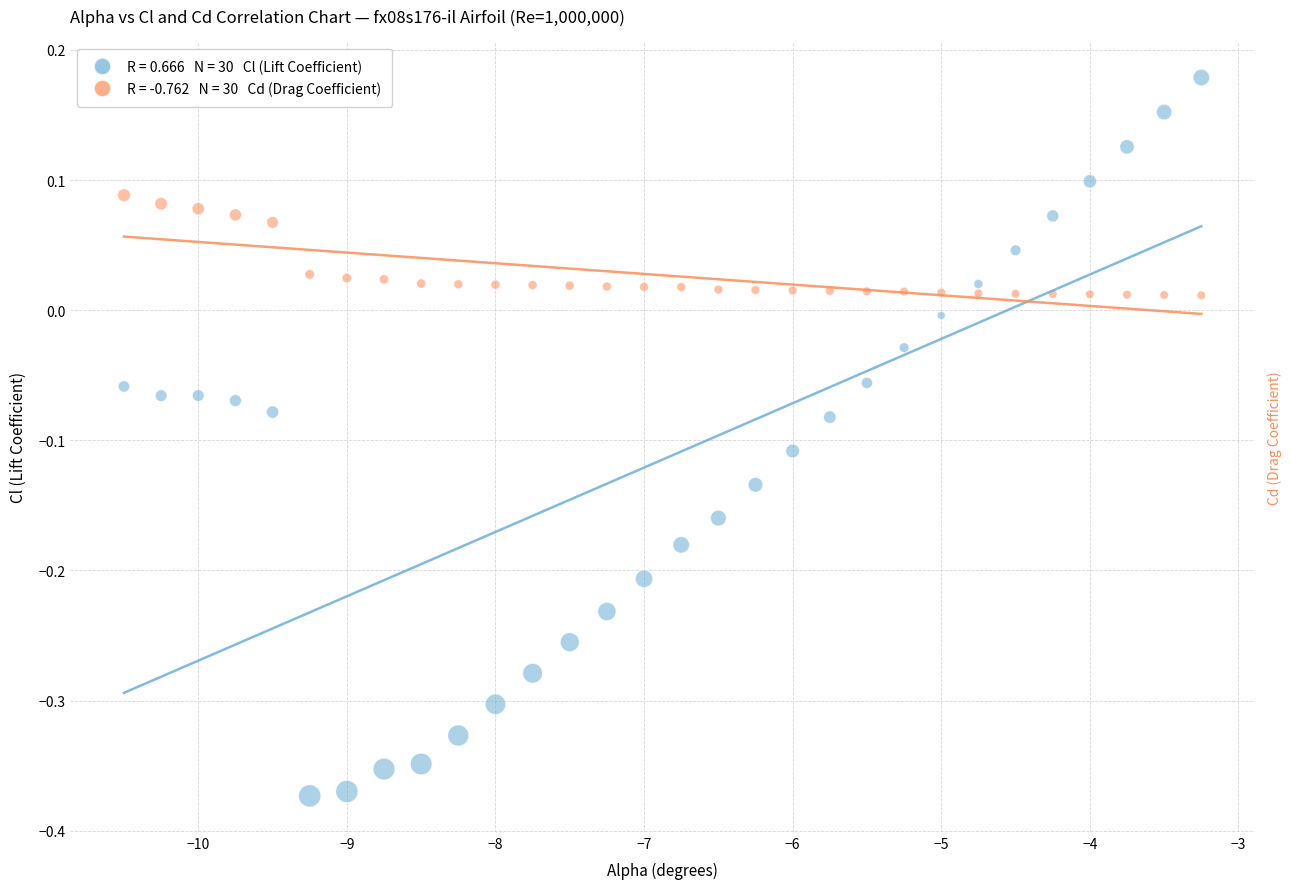

Across all data points, what is the range of Y values (max minus min)?

0.6